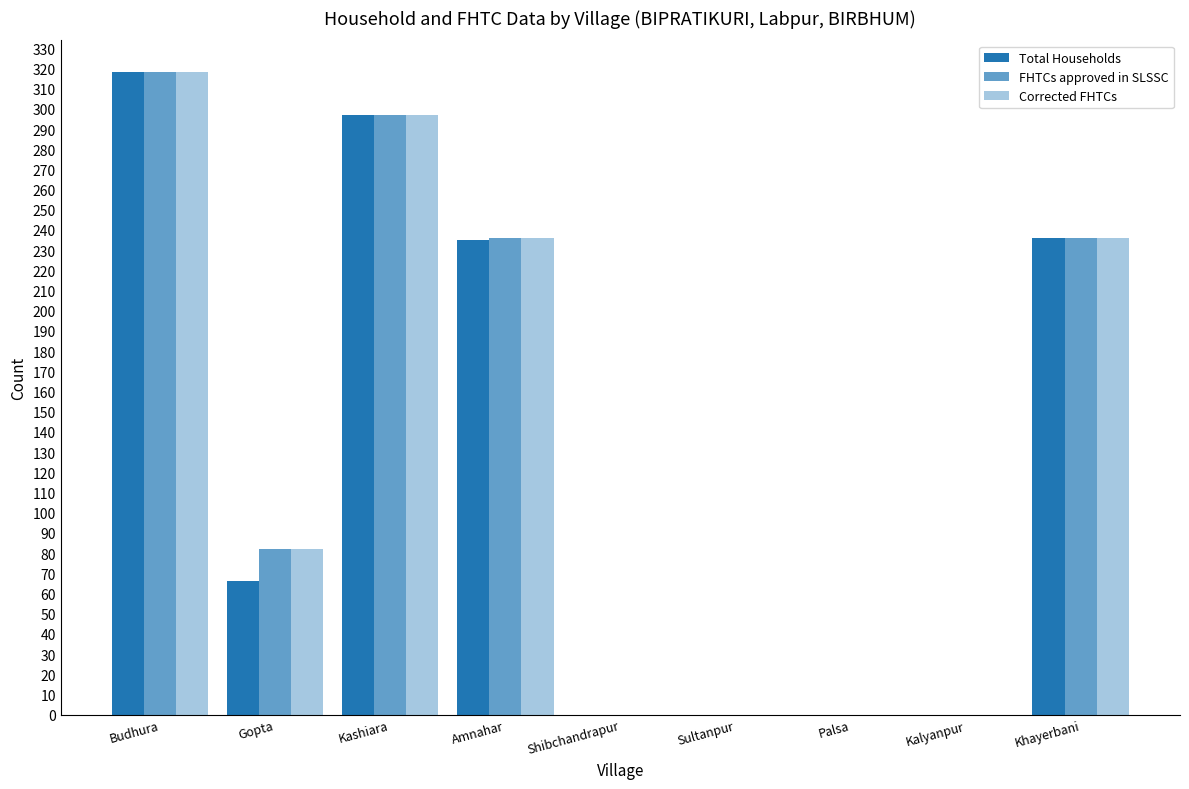

Reading left to right, what are all the values shown in this chart?

Total Households: 318	66	297	235	0	0	0	0	236
FHTCs approved in SLSSC: 318	82	297	236	0	0	0	0	236
Corrected FHTCs: 318	82	297	236	0	0	0	0	236